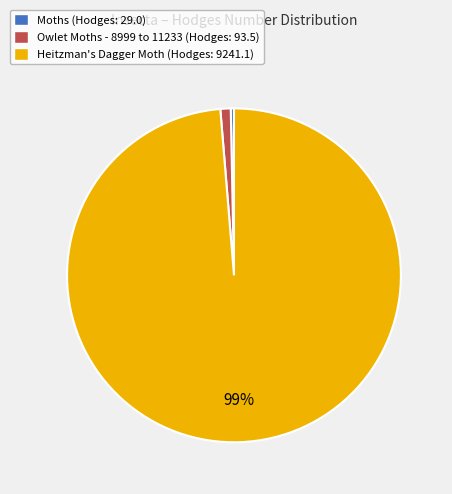

Is there a majority slice in this chart?

Yes